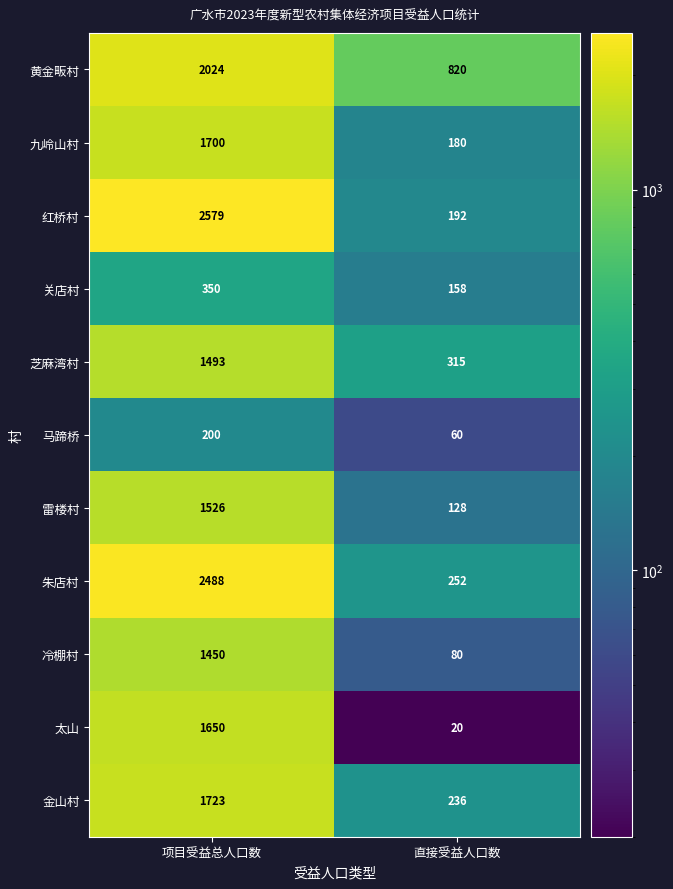

What is the total value across all series at 项目受益总人口数?

17183